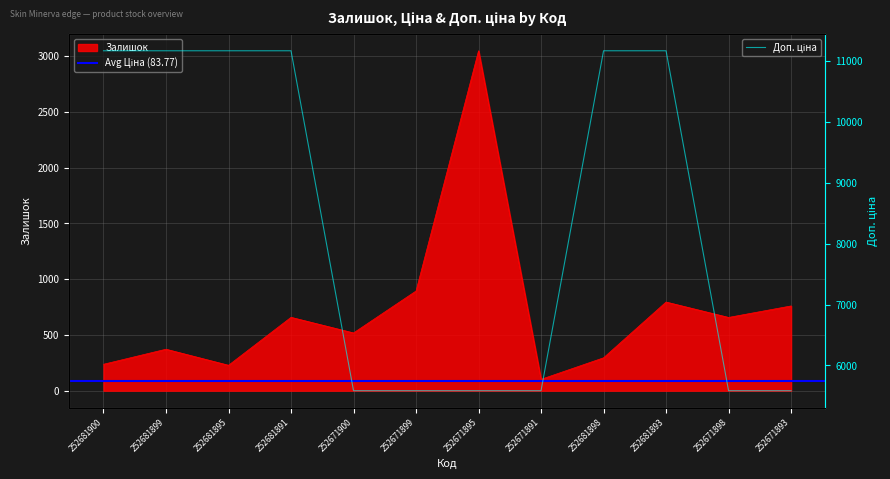

True or false: Залишок and Ціна intersect in this chart.

False